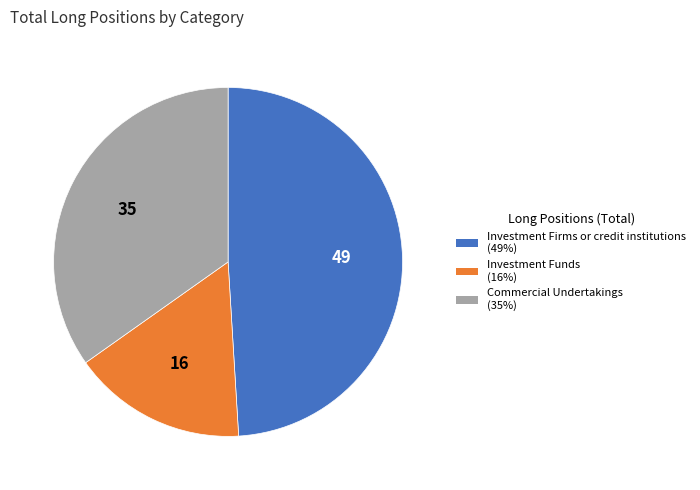

Is there any slice that represents more than half of the pie?

No